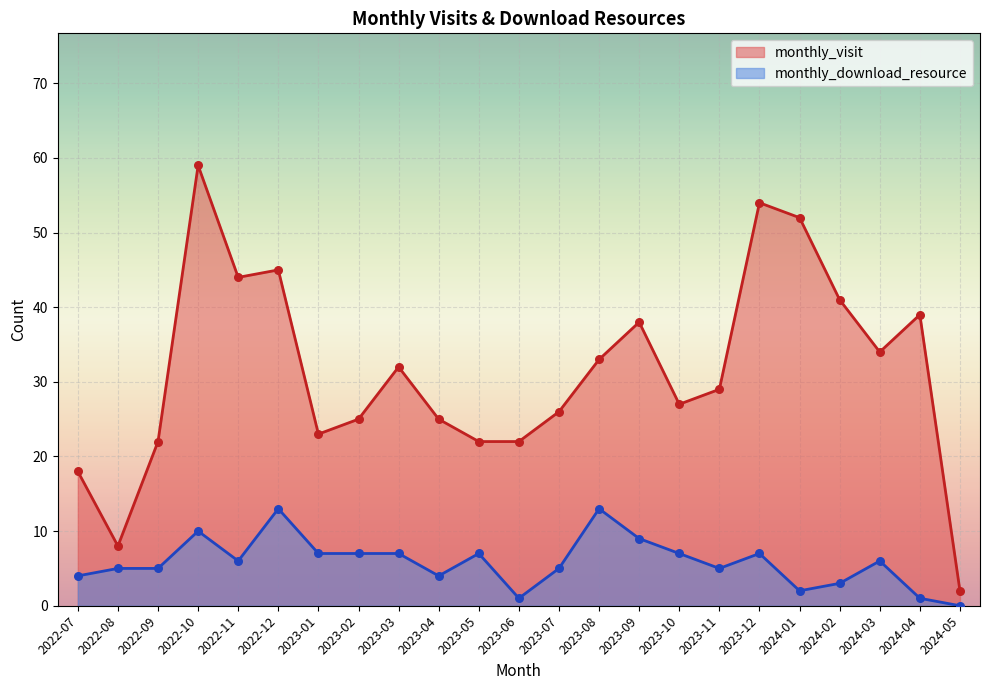

Which series has the widest spread of Y values?

monthly_visit